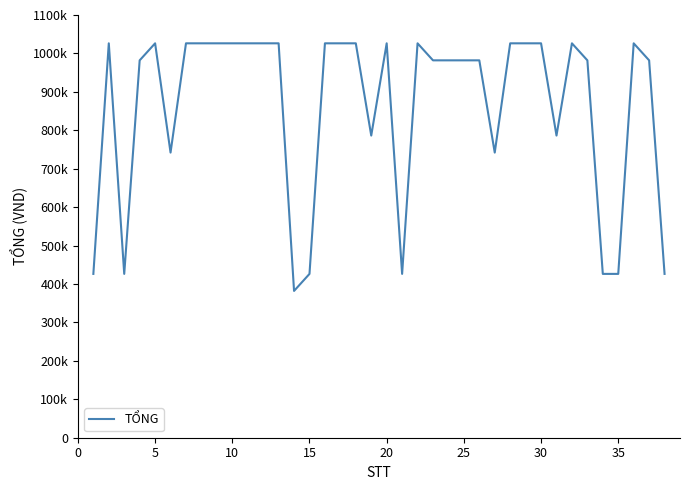

Does the chart display data point markers on the line(s)?

No